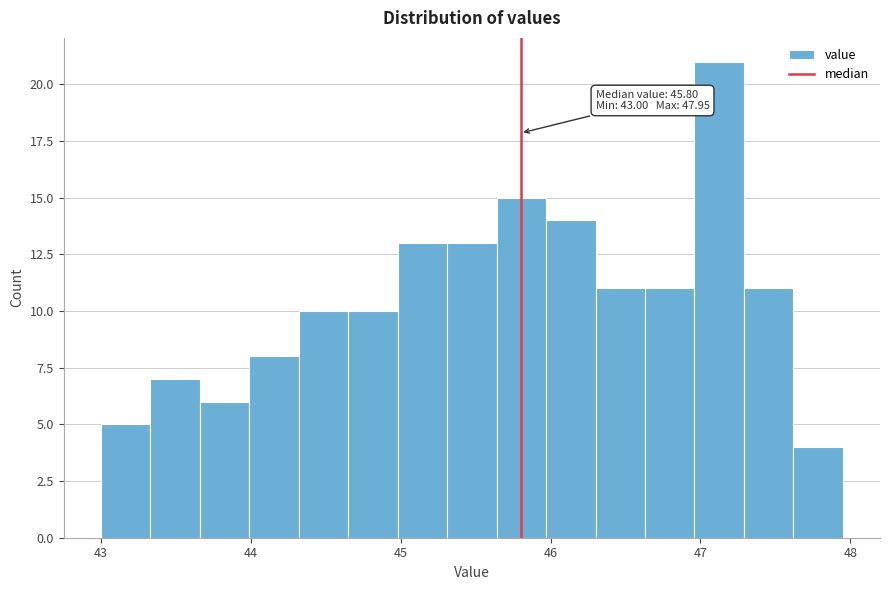

Read against the x-axis, roughly where is the centre of the tallest bar?

47.1